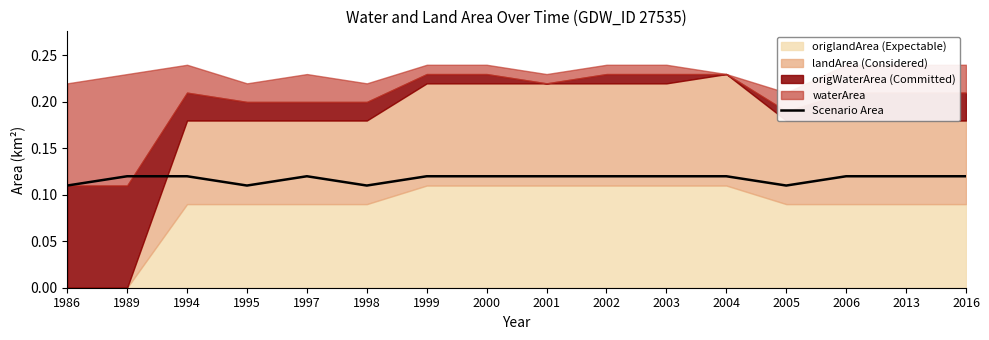

Reading left to right, what are all the values shown in this chart?

1986=0.1	1989=0.1	1994=0.1	1995=0.1	1997=0.1	1998=0.1	1999=0.1	2000=0.1	2001=0.1	2002=0.1	2003=0.1	2004=0.1	2005=0.1	2006=0.1	2013=0.1	2016=0.1